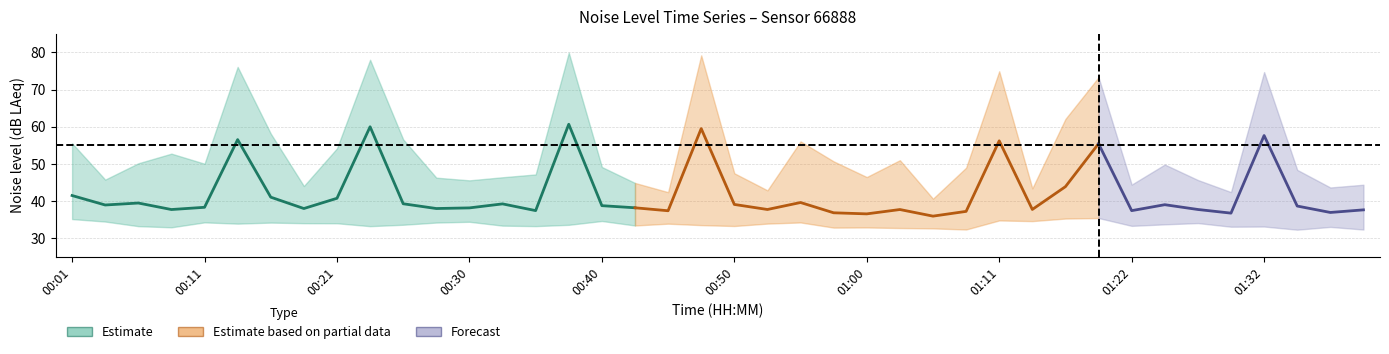

What position from the left is 00:48?

20